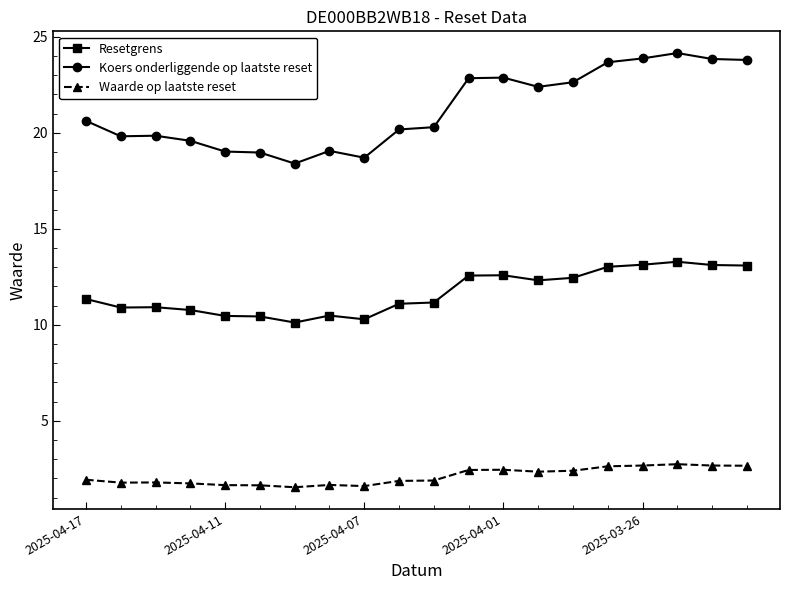

In Waarde op laatste reset, how many points are lower than both neighbors (excluding endpoints)?

4